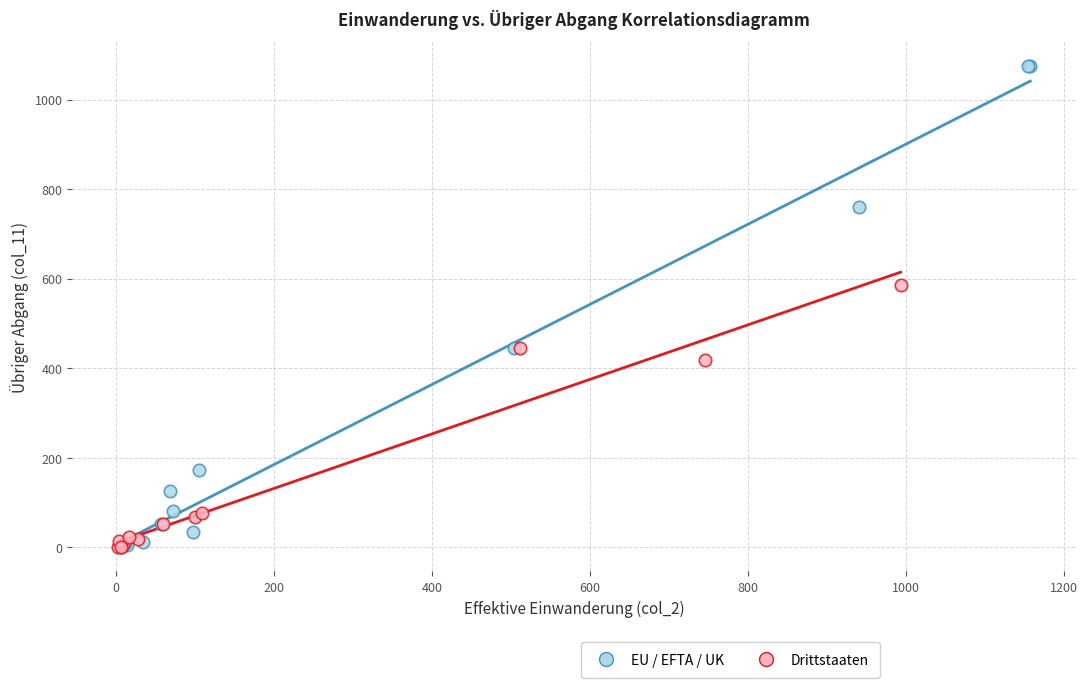

Which series has the widest spread of Y values?

EU / EFTA / UK